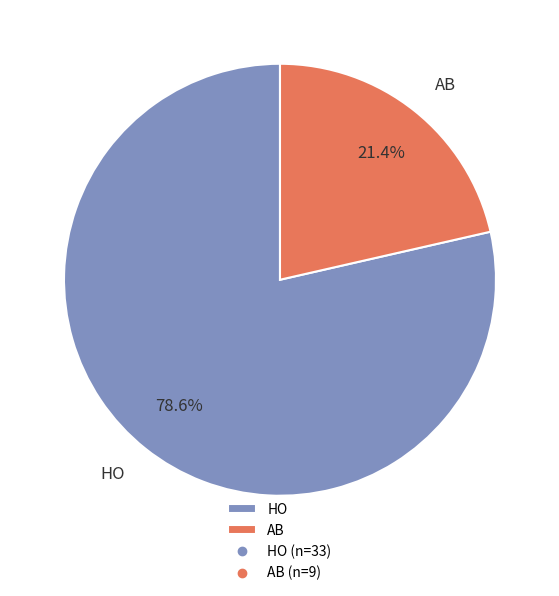

Between AB and HO, which is larger?

HO